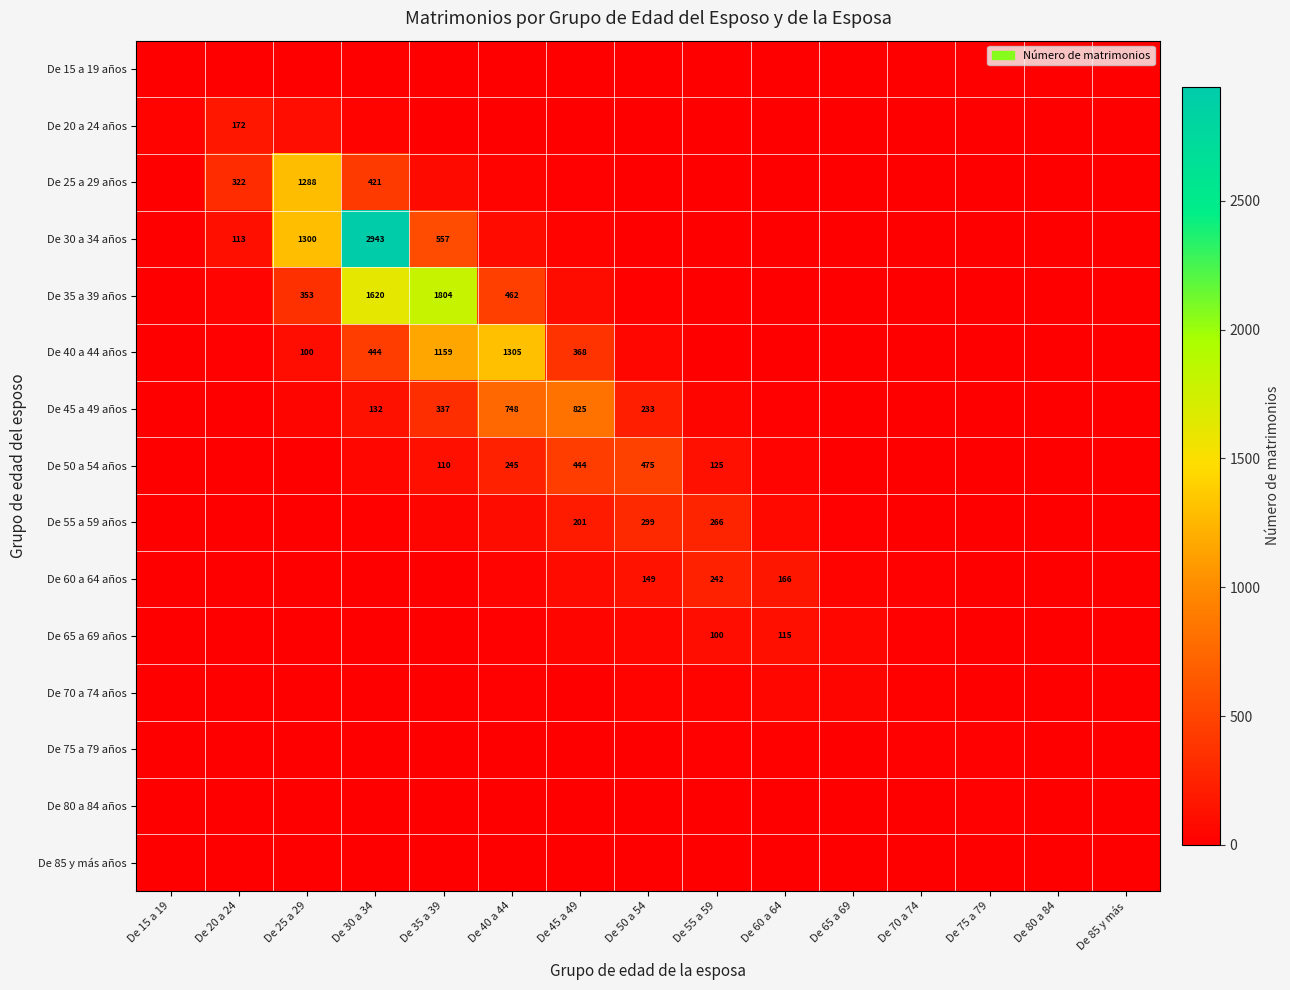

Which has a higher value, De 65 a 69 or De 50 a 54?

De 65 a 69